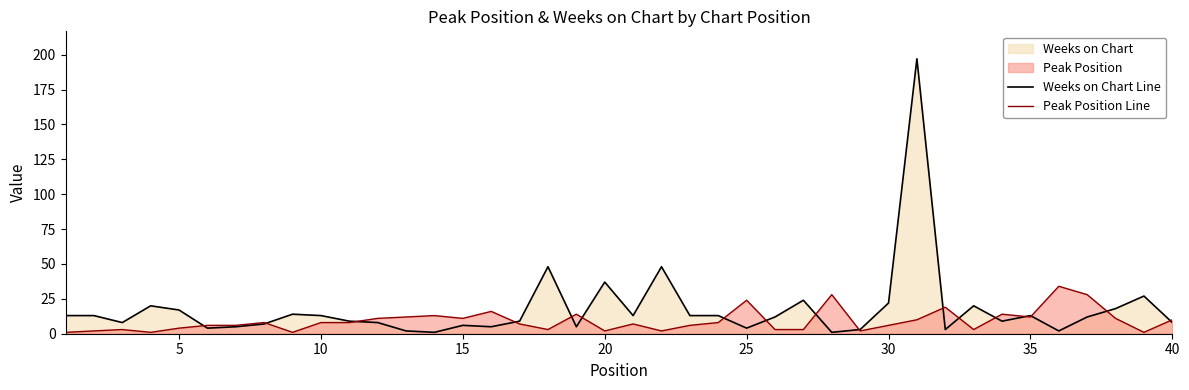

True or false: Peak Position Line and Weeks on Chart Line intersect in this chart.

True